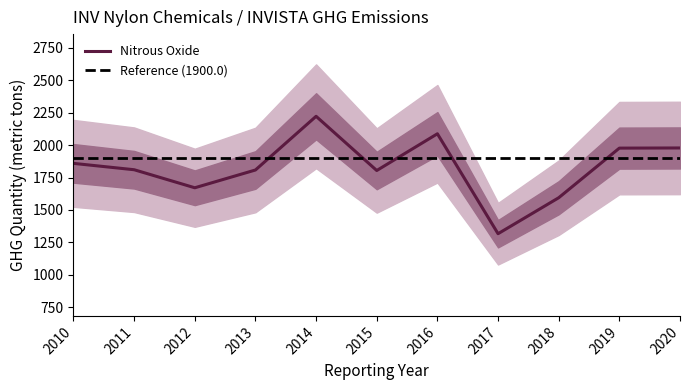

Reading right to left, transcribe all the data shown in this chart.

2020=1977.7	2019=1976.5	2018=1594.2	2017=1317.1	2016=2086.9	2015=1804.0	2014=2221.6	2013=1808.0	2012=1671.0	2011=1810.0	2010=1859.0